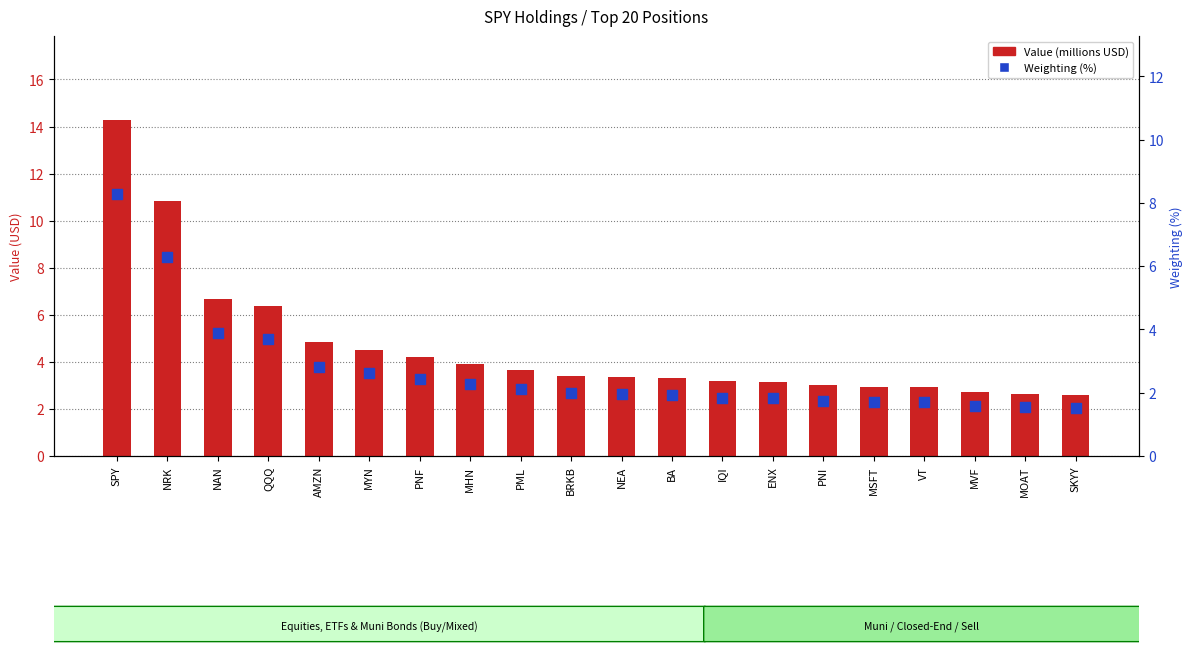

Is the value of Value (millions USD) at AMZN greater than the value of Weighting (%) at AMZN?

Yes